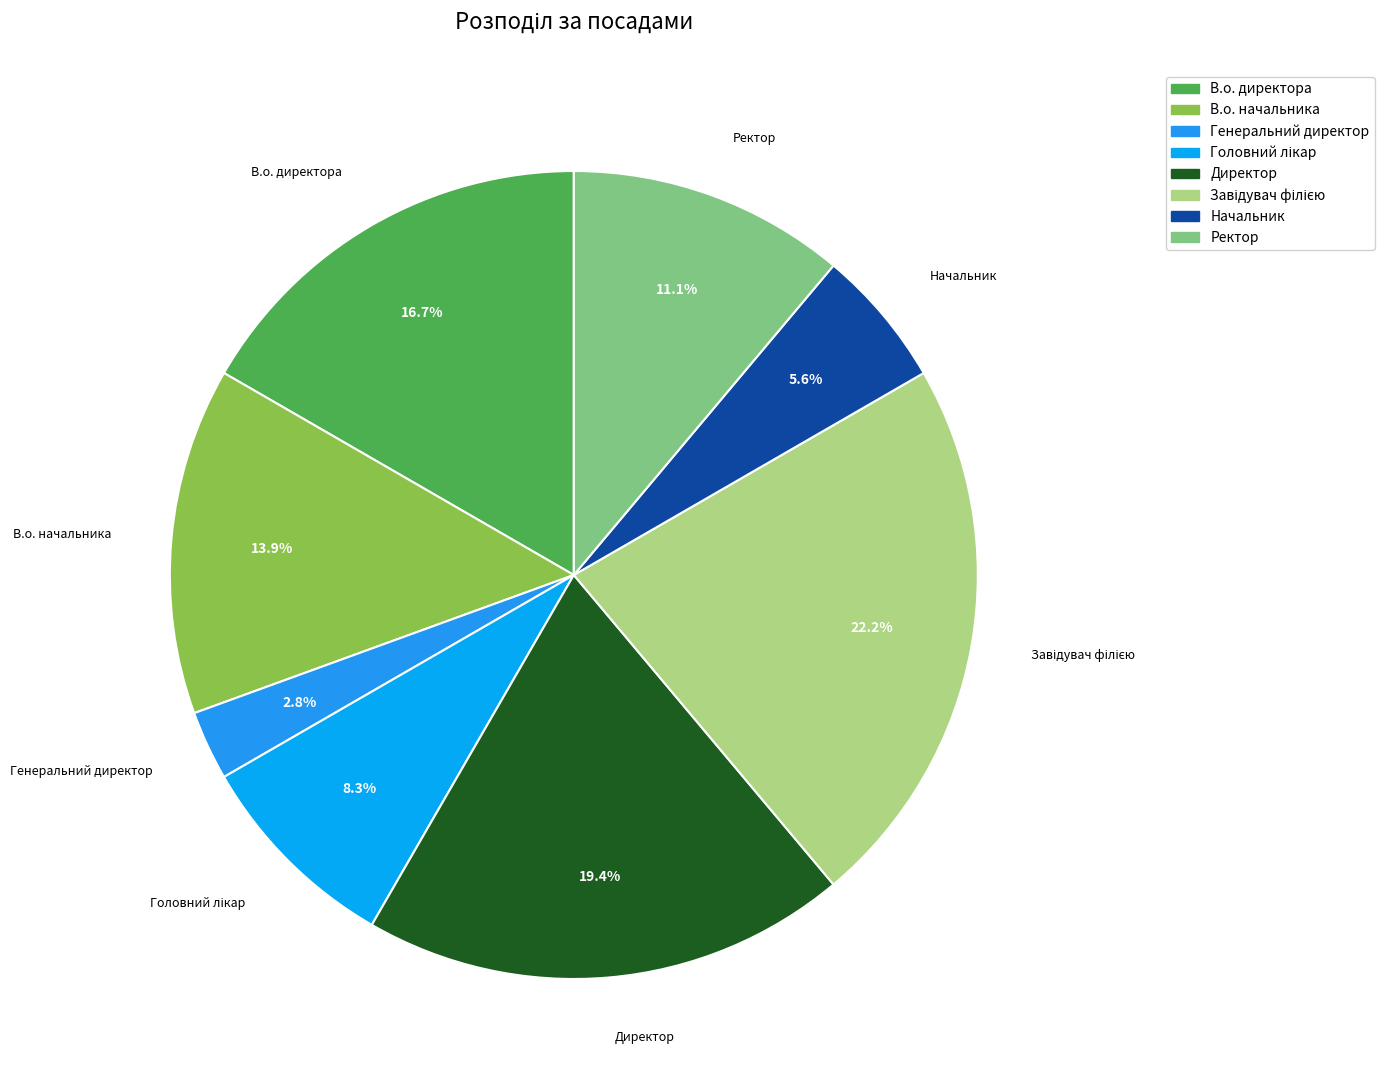

Is there a majority slice in this chart?

No